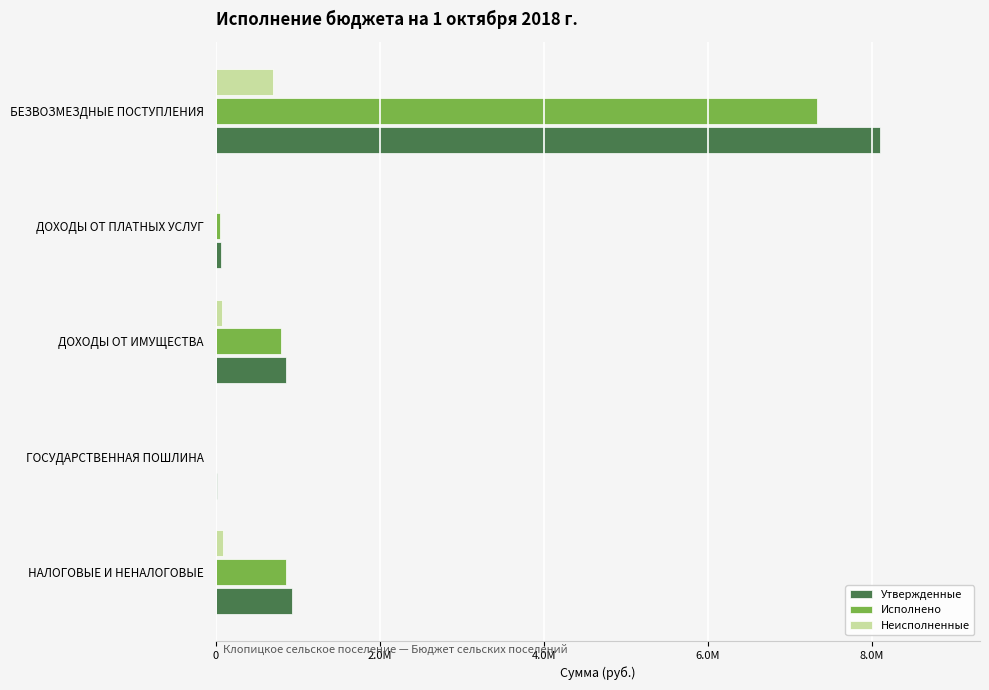

What are all the series names shown in the legend?

Утвержденные, Исполнено, Неисполненные